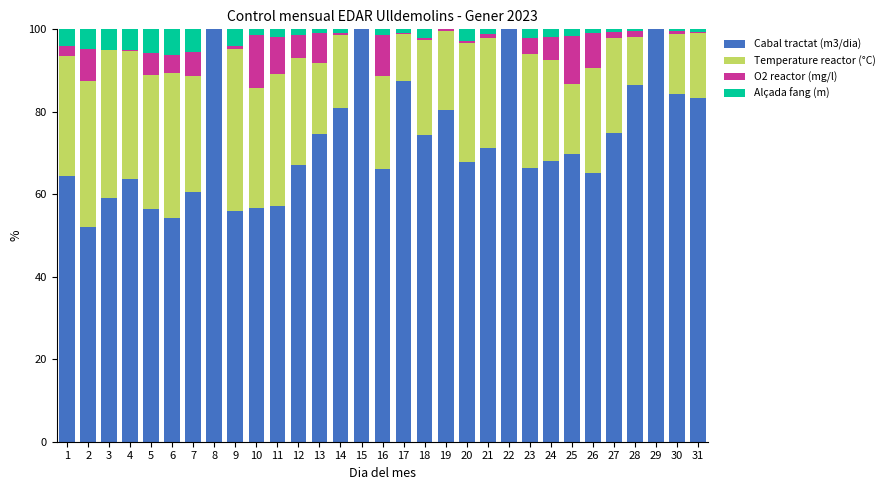

True or false: Cabal tractat (m3/dia) has a value of 22.1 at 11.

False